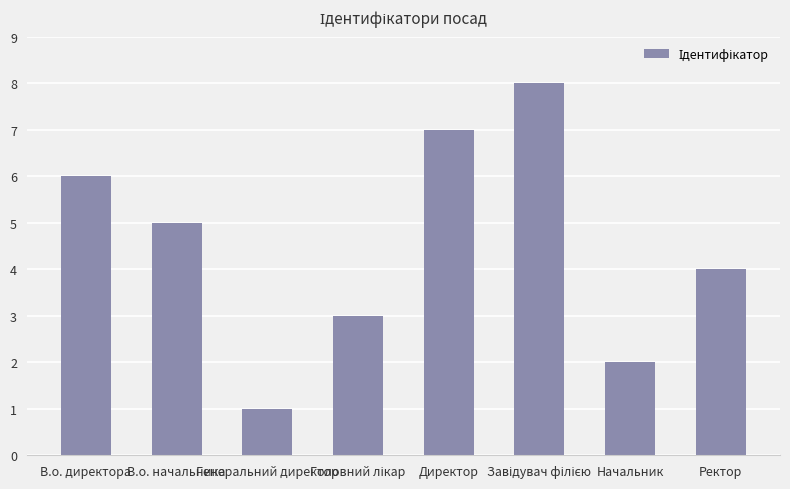

What is the sum of the values at В.о. начальника and Начальник?

7